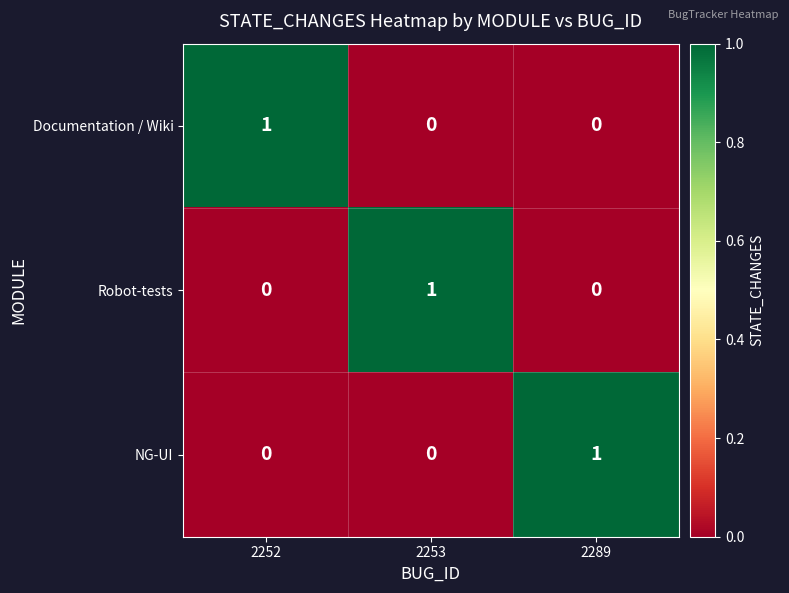

How many values in Robot-tests are above zero?

1